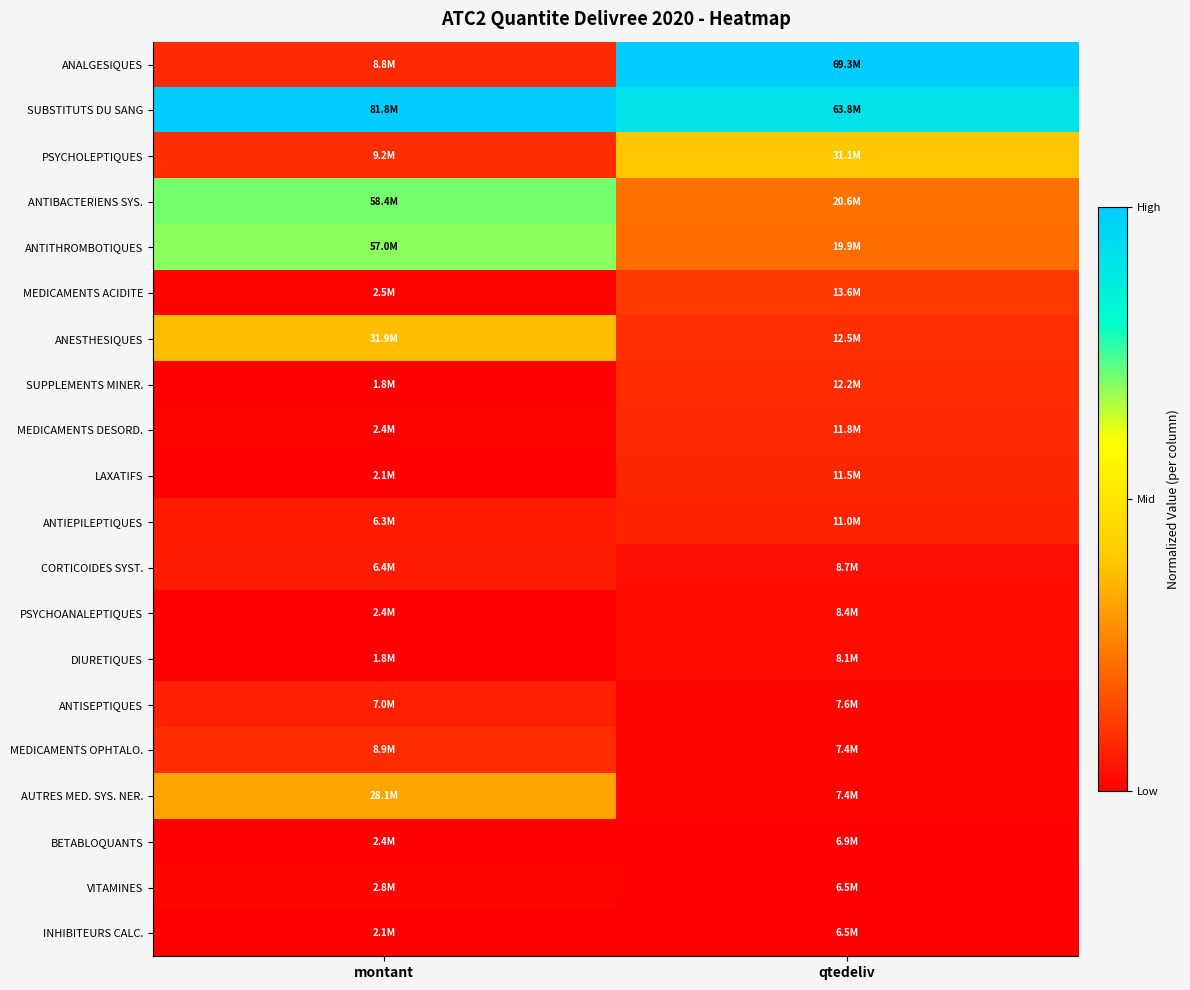

Reading left to right, list all the values displayed in this chart.

ANALGESIQUES: montant=0.1	qtedeliv=1.0
SUBSTITUTS DU SANG: montant=1.0	qtedeliv=0.9
PSYCHOLEPTIQUES: montant=0.1	qtedeliv=0.4
ANTIBACTERIENS SYS.: montant=0.7	qtedeliv=0.2
ANTITHROMBOTIQUES: montant=0.7	qtedeliv=0.2
MEDICAMENTS ACIDITE: montant=0.0	qtedeliv=0.1
ANESTHESIQUES: montant=0.4	qtedeliv=0.1
SUPPLEMENTS MINER.: montant=0.0	qtedeliv=0.1
MEDICAMENTS DESORD.: montant=0.0	qtedeliv=0.1
LAXATIFS: montant=0.0	qtedeliv=0.1
ANTIEPILEPTIQUES: montant=0.1	qtedeliv=0.1
CORTICOIDES SYST.: montant=0.1	qtedeliv=0.0
PSYCHOANALEPTIQUES: montant=0.0	qtedeliv=0.0
DIURETIQUES: montant=0.0	qtedeliv=0.0
ANTISEPTIQUES: montant=0.1	qtedeliv=0.0
MEDICAMENTS OPHTALO.: montant=0.1	qtedeliv=0.0
AUTRES MED. SYS. NER.: montant=0.3	qtedeliv=0.0
BETABLOQUANTS: montant=0.0	qtedeliv=0.0
VITAMINES: montant=0.0	qtedeliv=0.0
INHIBITEURS CALC.: montant=0.0	qtedeliv=0.0